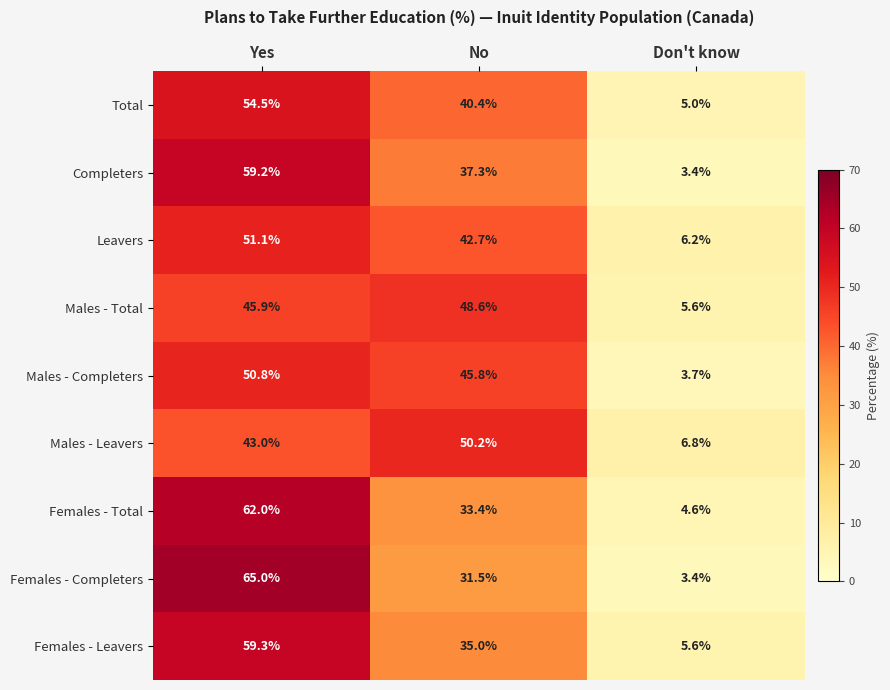

Reading left to right, extract all data points from this chart.

Total: 54.5	40.4	5.0
Completers: 59.2	37.3	3.4
Leavers: 51.1	42.7	6.2
Males - Total: 45.9	48.6	5.6
Males - Completers: 50.8	45.8	3.7
Males - Leavers: 43.0	50.2	6.8
Females - Total: 62.0	33.4	4.6
Females - Completers: 65.0	31.5	3.4
Females - Leavers: 59.3	35.0	5.6